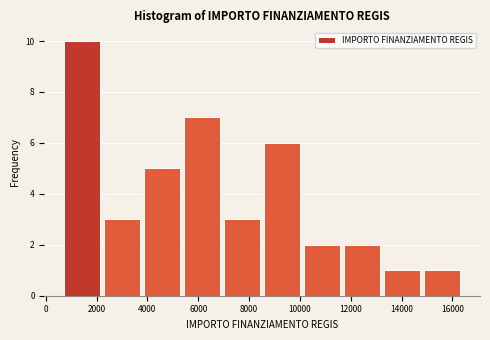

What is the height of the bar covering 11800 to 13400 on the x-axis? Neither the bar edges nor the heights are printed on the chart, so give them approximately, as read against the axes.

2